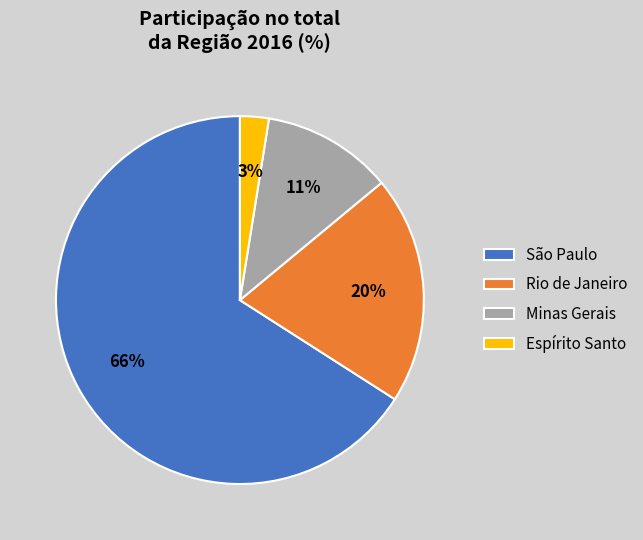

Does any single category account for the majority?

Yes